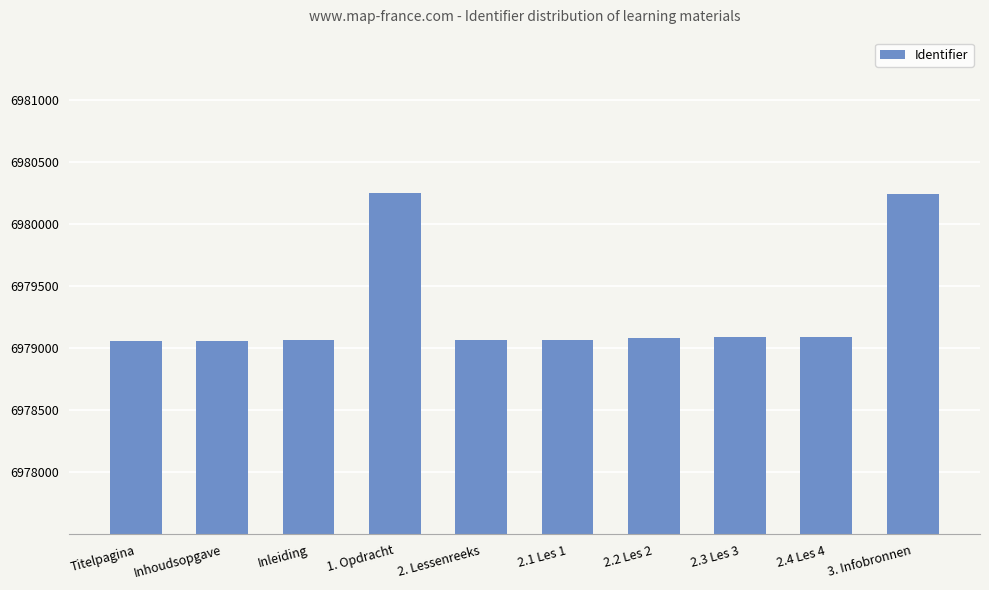

The chart shows a value of 4005154 at 2.4 Les 4. True or false?

False